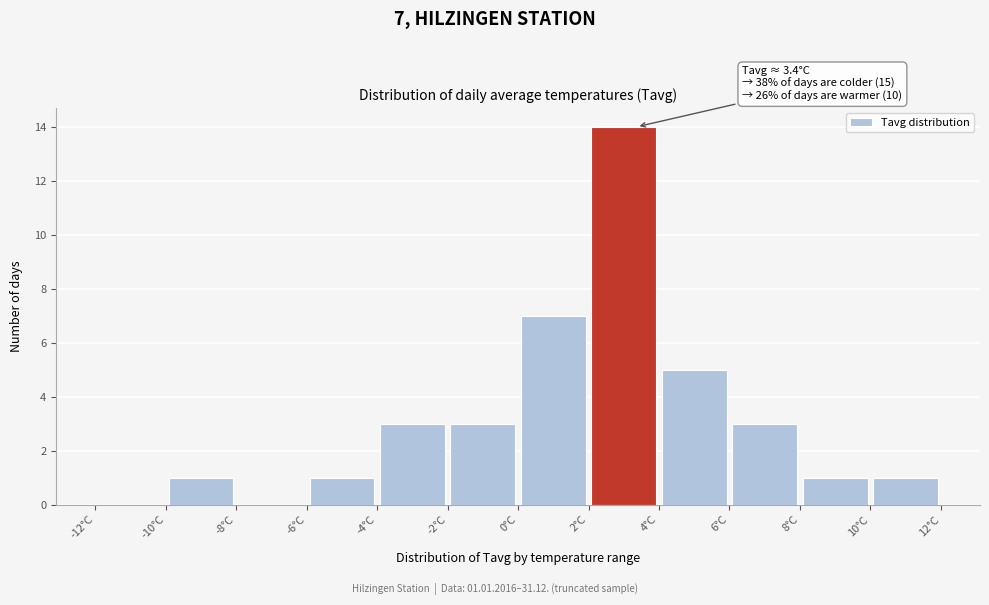

Which range on the x-axis has the tallest bar?

2 to 4